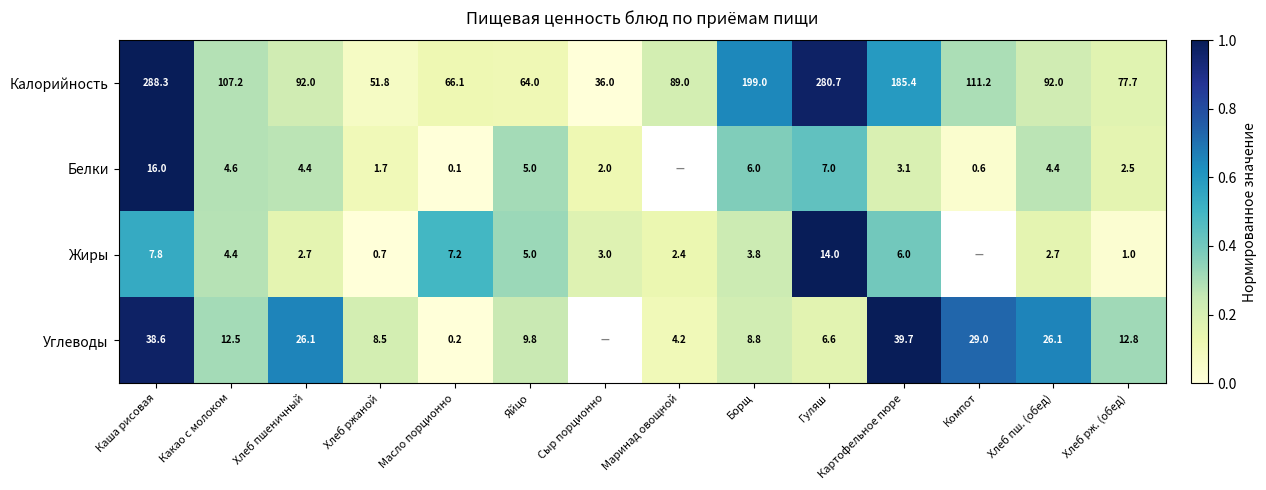

At how many categories does at least one series exceed 0?

14